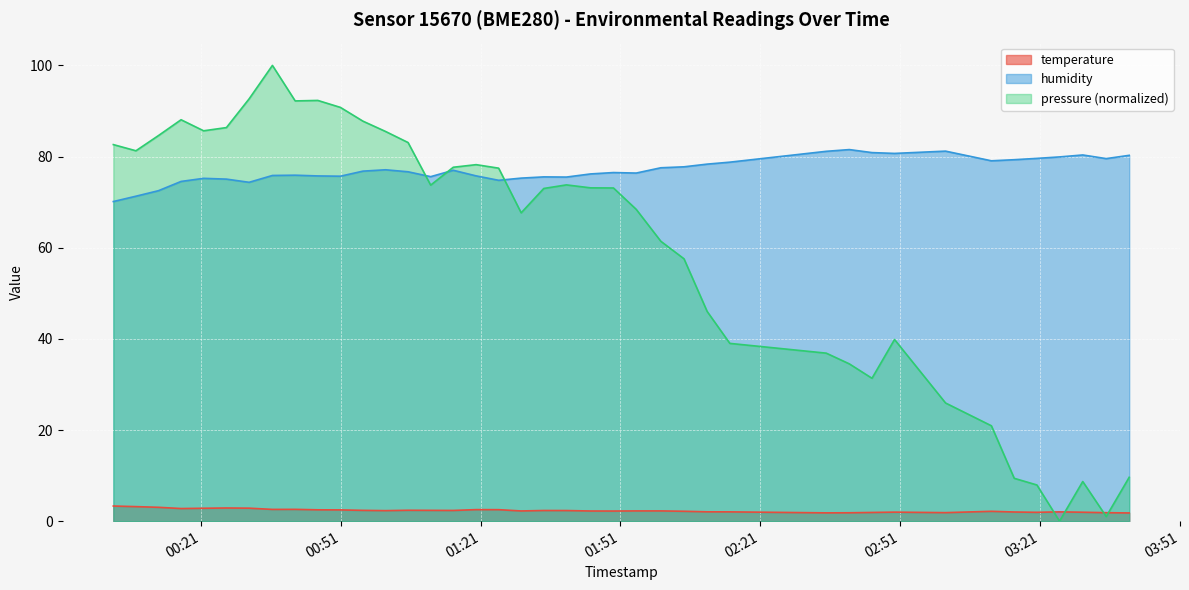

True or false: temperature has a value of 2.3 at 2023-02-11T01:00:36.

True